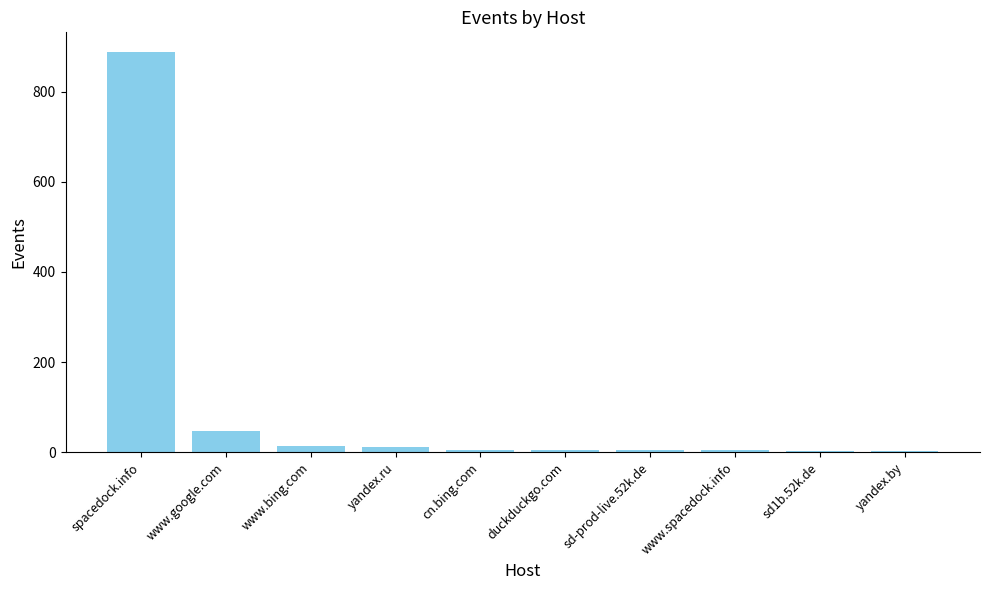

What is the difference between the maximum and minimum values?

884